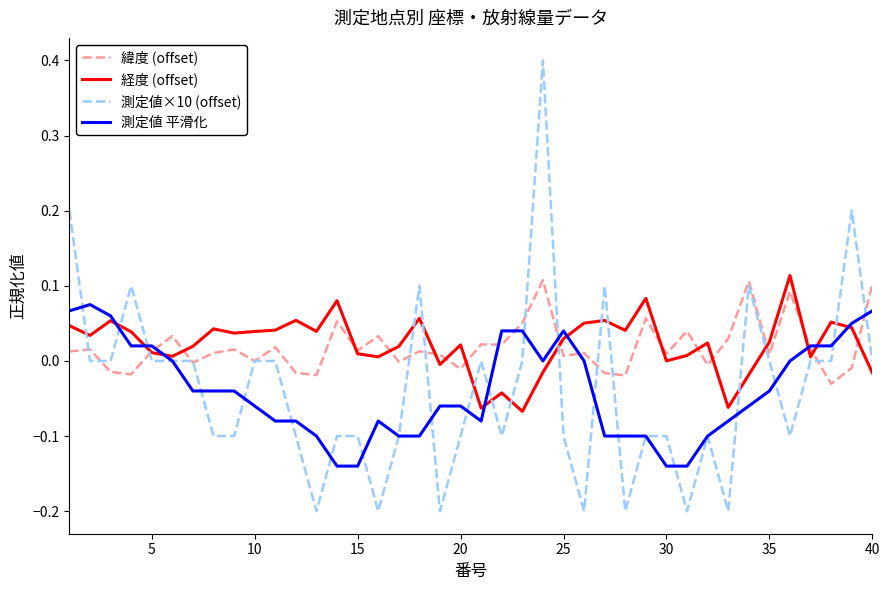

What is the difference between the maximum and minimum values in the 測定値×10 (offset) series?

0.6